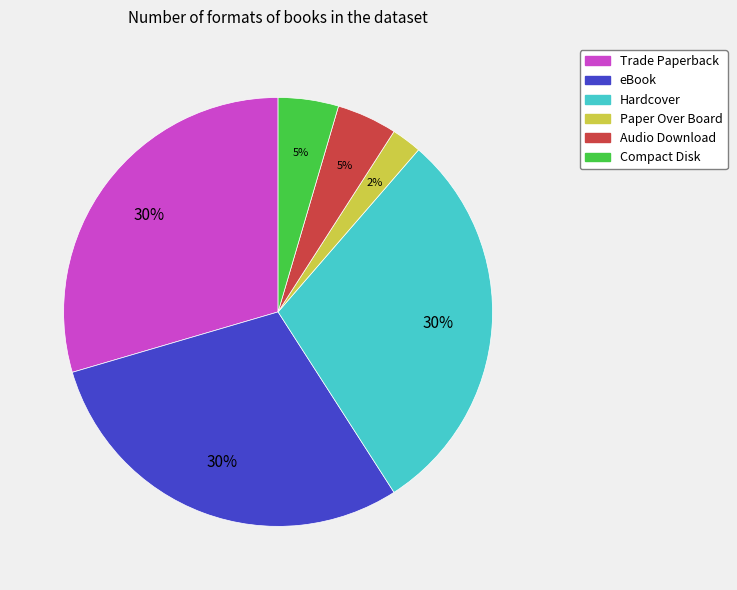

Is there any slice that represents more than half of the pie?

No